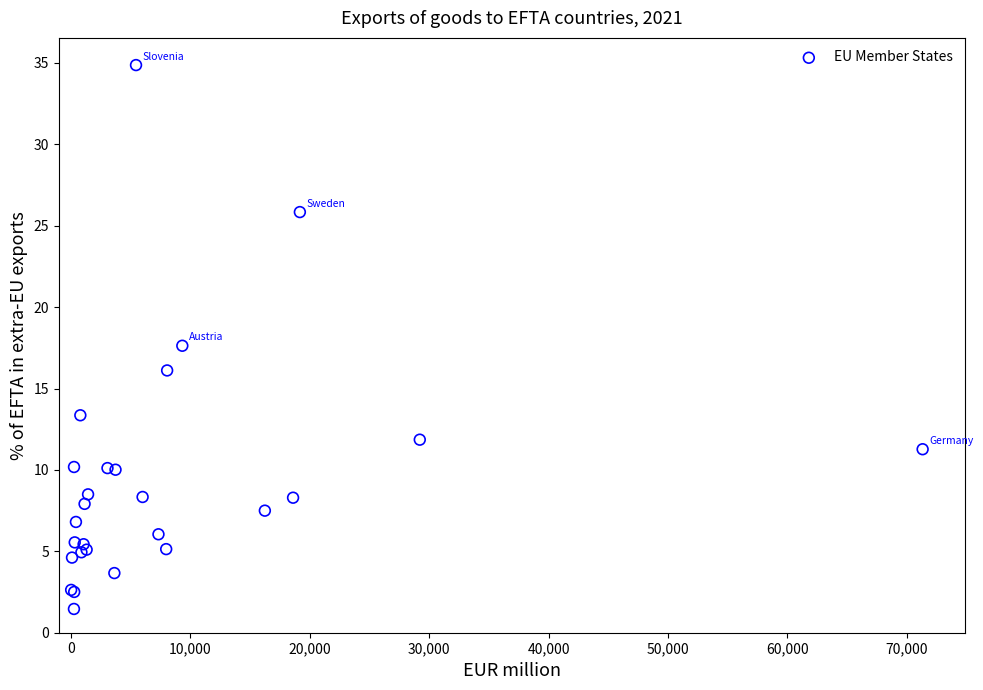

What Y value in the scatter plot is closest to 18?

17.6